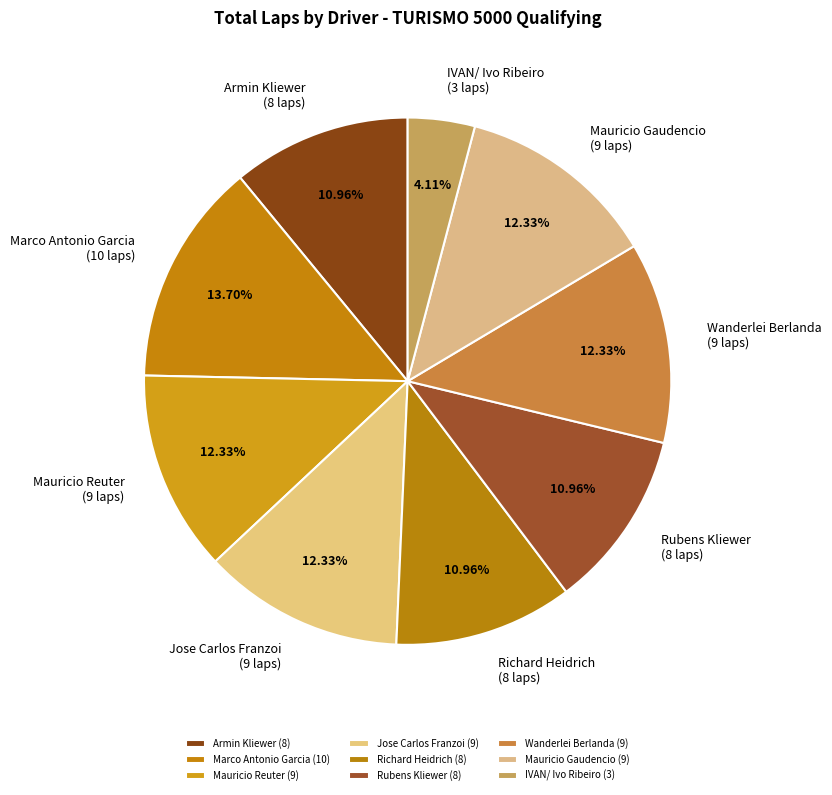

Is there any slice that represents more than half of the pie?

No